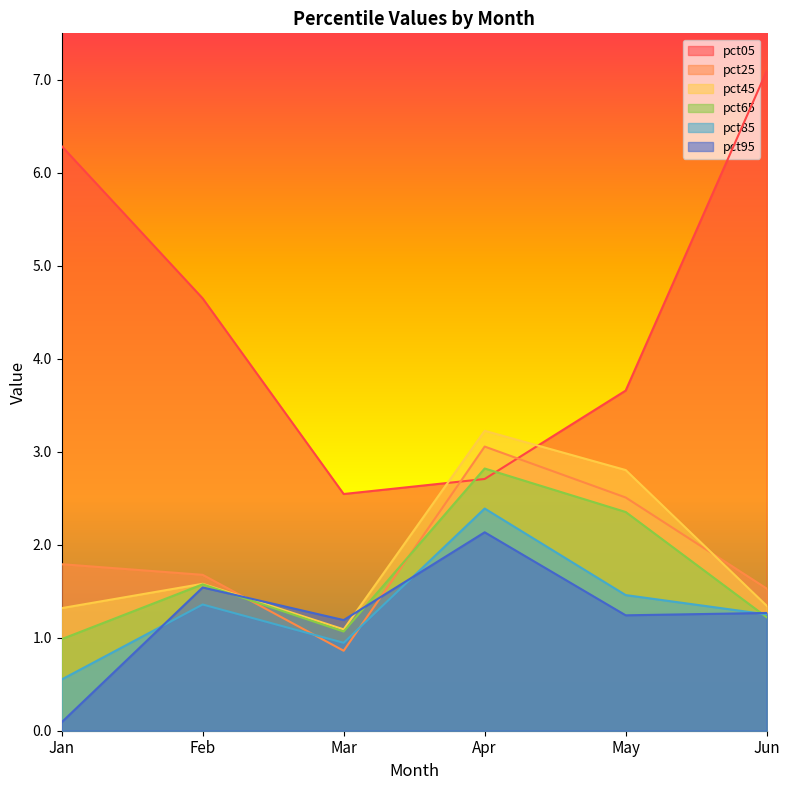

At how many categories does at least one series exceed 0?

6